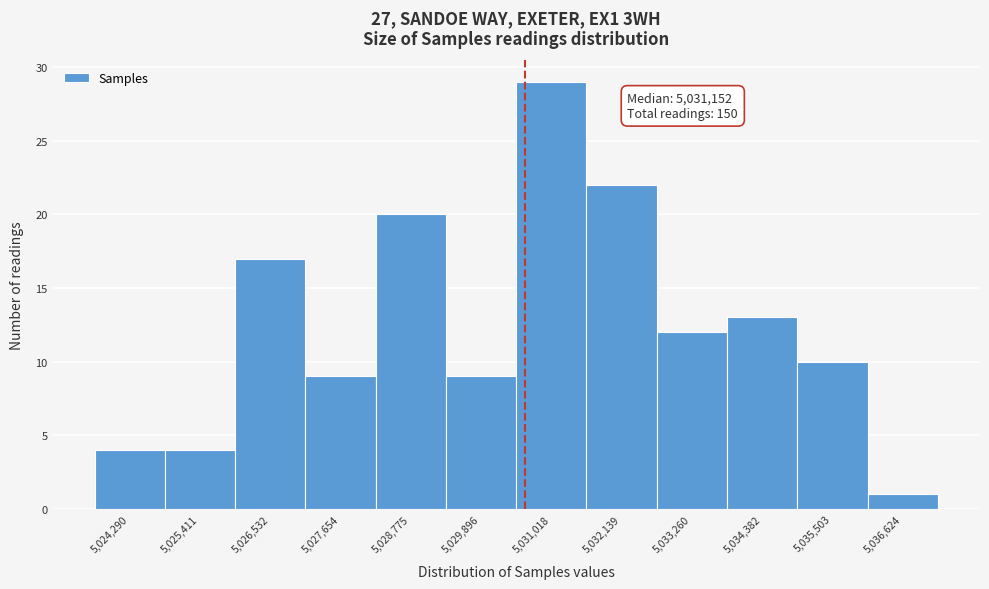

Reading left to right, extract all data points from this chart.

5,024,290=4	5,025,411=4	5,026,532=17	5,027,654=9	5,028,775=20	5,029,896=9	5,031,018=29	5,032,139=22	5,033,260=12	5,034,382=13	5,035,503=10	5,036,624=1